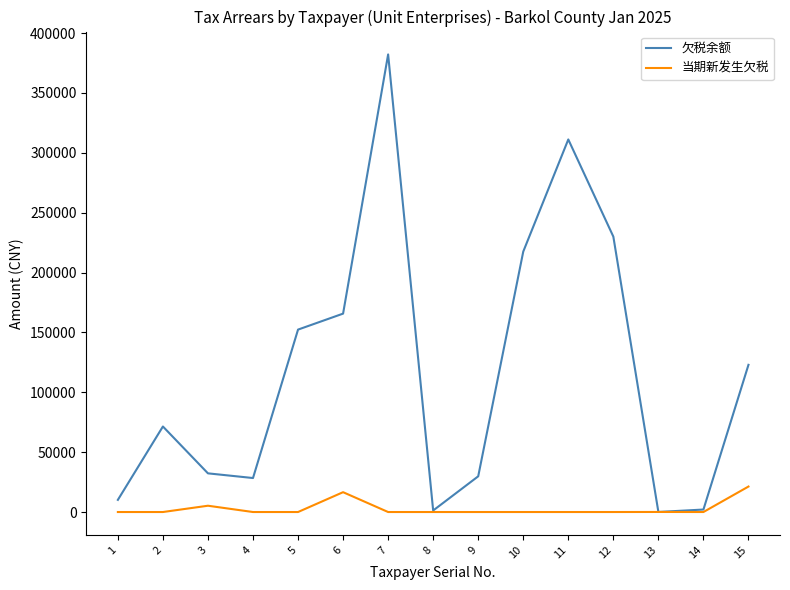

At 15, list the series in order from largest to smallest.

欠税余额, 当期新发生欠税